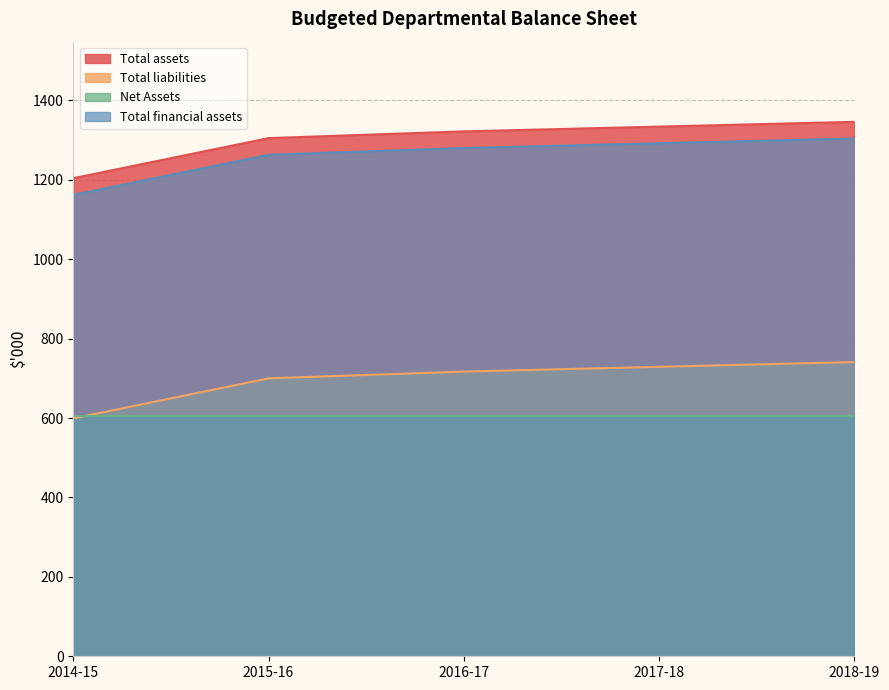

True or false: Total financial assets has a value of 1280 at 2016-17.

True